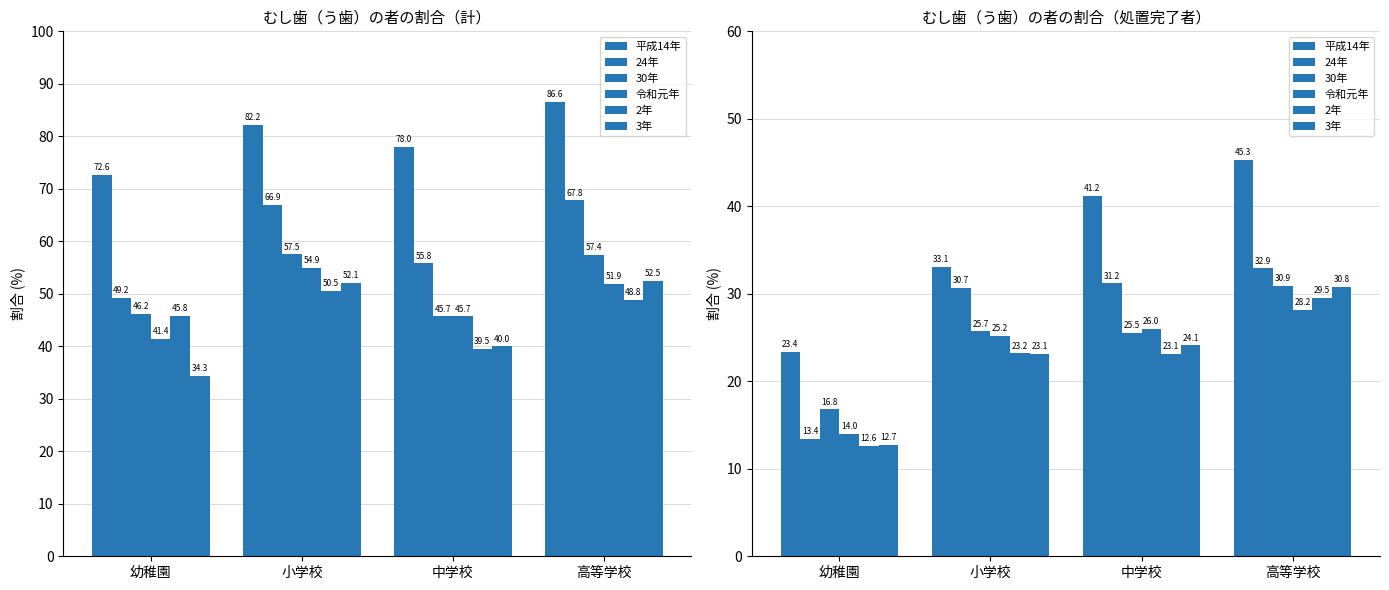

What is the value of the 令和元年 bar at the 2nd from the left?

25.2